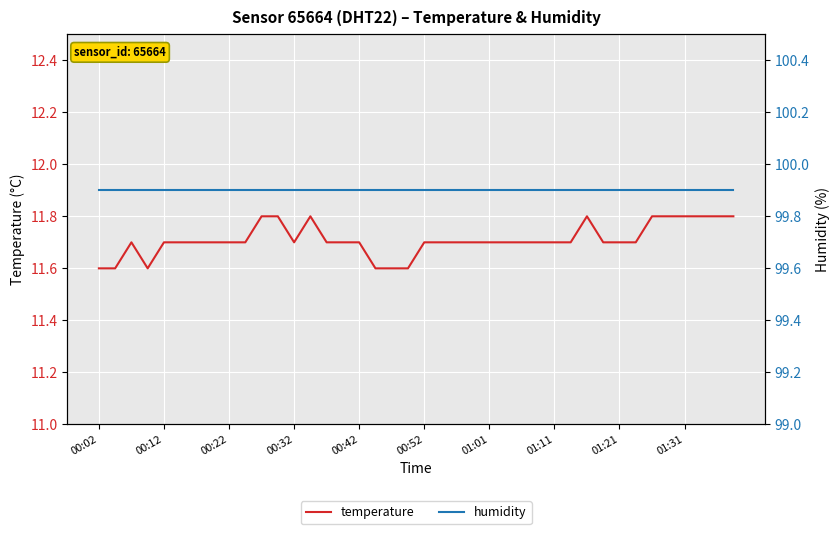

Which series has the largest total across all categories?

humidity